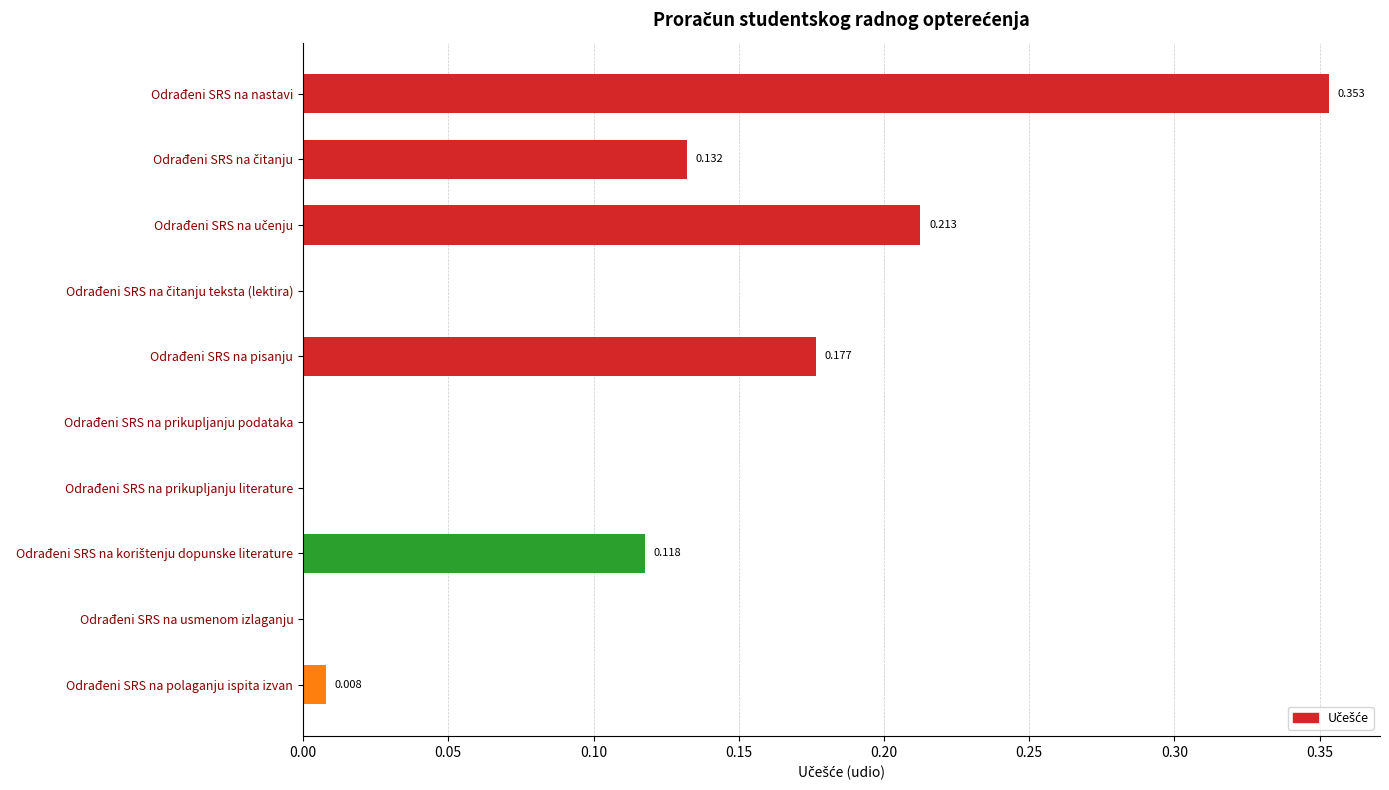

Which label corresponds to the largest value in the chart?

Odrađeni SRS na nastavi